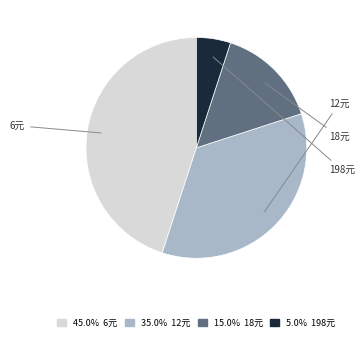

How many segments does this pie chart have?

4